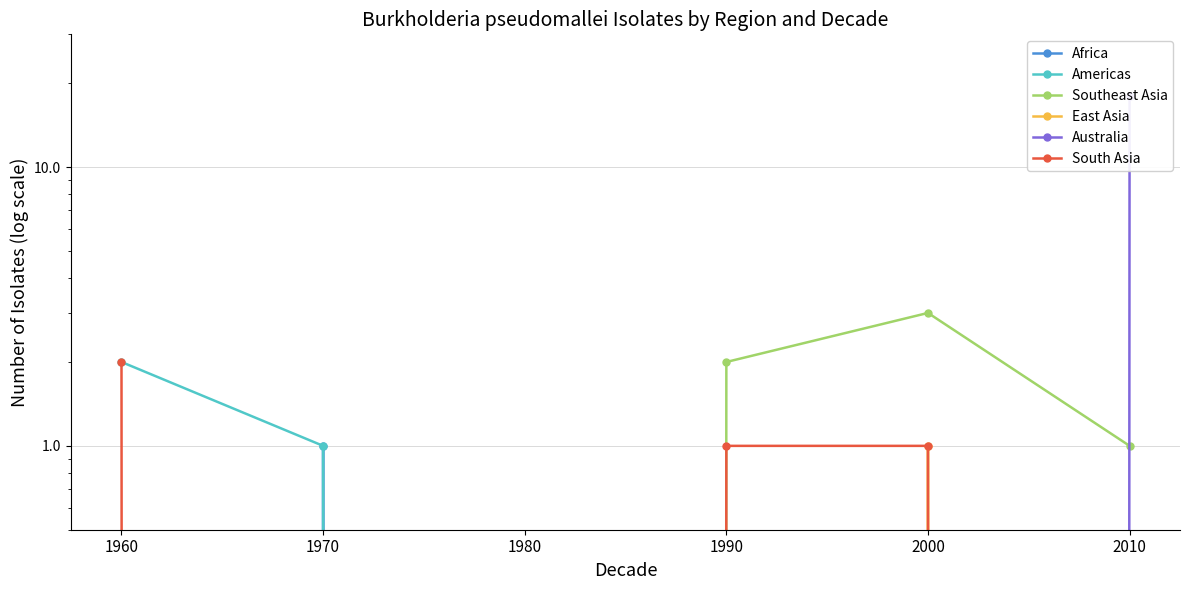

List the series in order of their peak value, highest first.

Australia, Southeast Asia, Americas, South Asia, Africa, East Asia